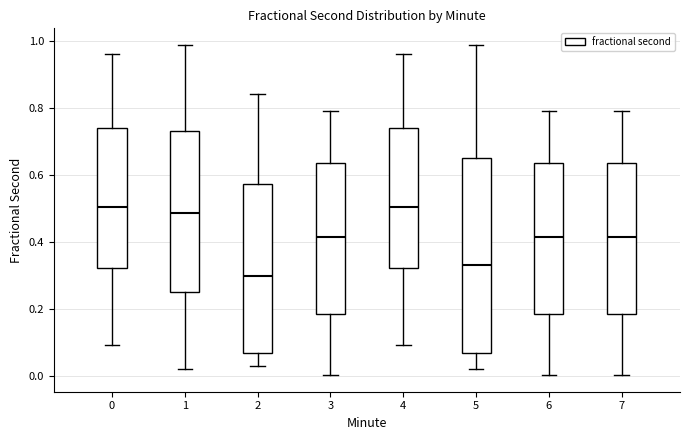

Reading left to right, transcribe this box plot: for each box, give where its median line is, the range the box spans, and where its two whiskers end, as read against the y-axis. The values are not printed on the chart, so give them approximately, as read against the axis.

0: median 0.50, box 0.32 to 0.74, whiskers 0.10 to 0.96
1: median 0.48, box 0.26 to 0.74, whiskers 0.02 to 0.98
2: median 0.30, box 0.08 to 0.58, whiskers 0.04 to 0.84
3: median 0.42, box 0.18 to 0.64, whiskers 0.00 to 0.80
4: median 0.50, box 0.32 to 0.74, whiskers 0.10 to 0.96
5: median 0.34, box 0.08 to 0.66, whiskers 0.02 to 0.98
6: median 0.42, box 0.18 to 0.64, whiskers 0.00 to 0.80
7: median 0.42, box 0.18 to 0.64, whiskers 0.00 to 0.80